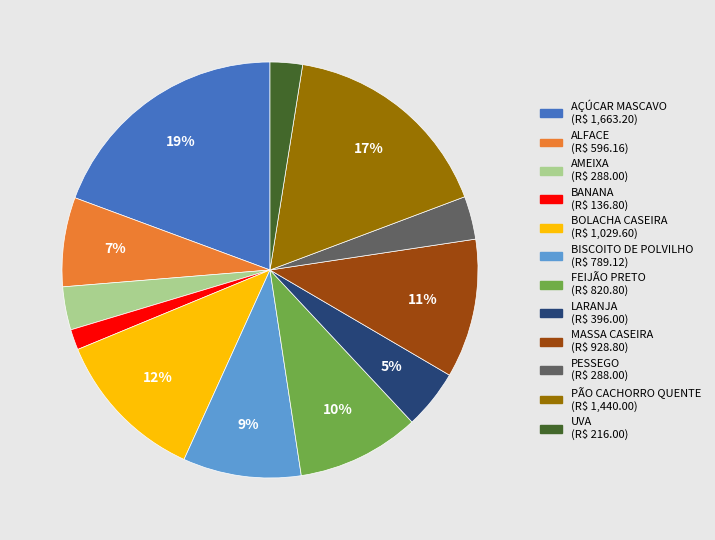

Approximately how many times larger is the value at BISCOITO DE POLVILHO compared to MASSA CASEIRA?

0.8